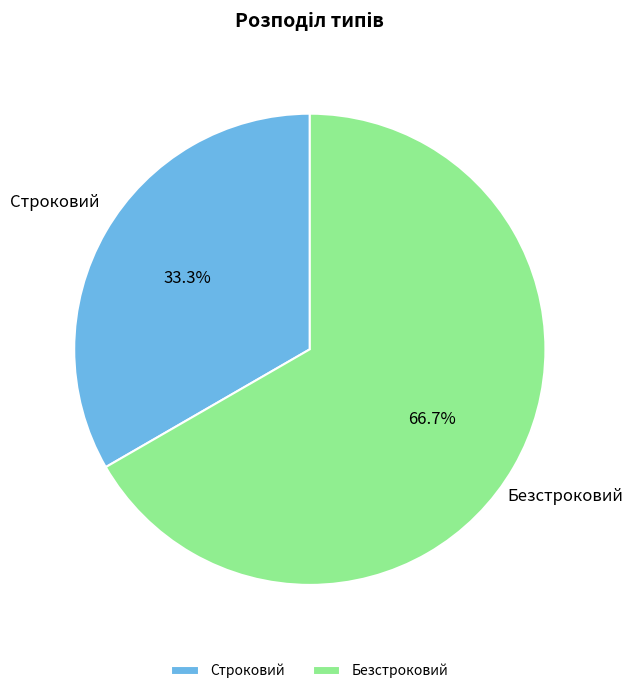

What percentage is the Строковий slice, to the nearest percent?

33%